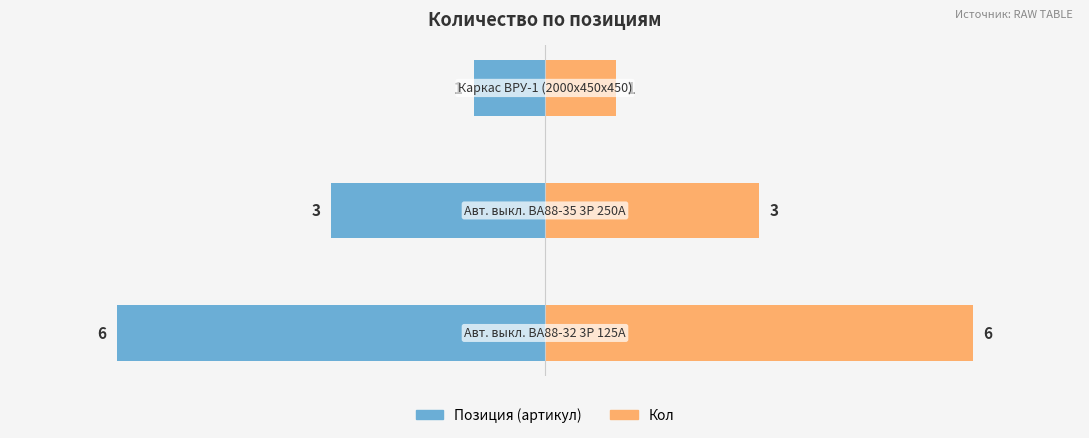

Reading right to left, list all the values displayed in this chart.

Позиция (левая шкала): −4=-1	−6=-3	−8=-6
Кол: −4=1	−6=3	−8=6